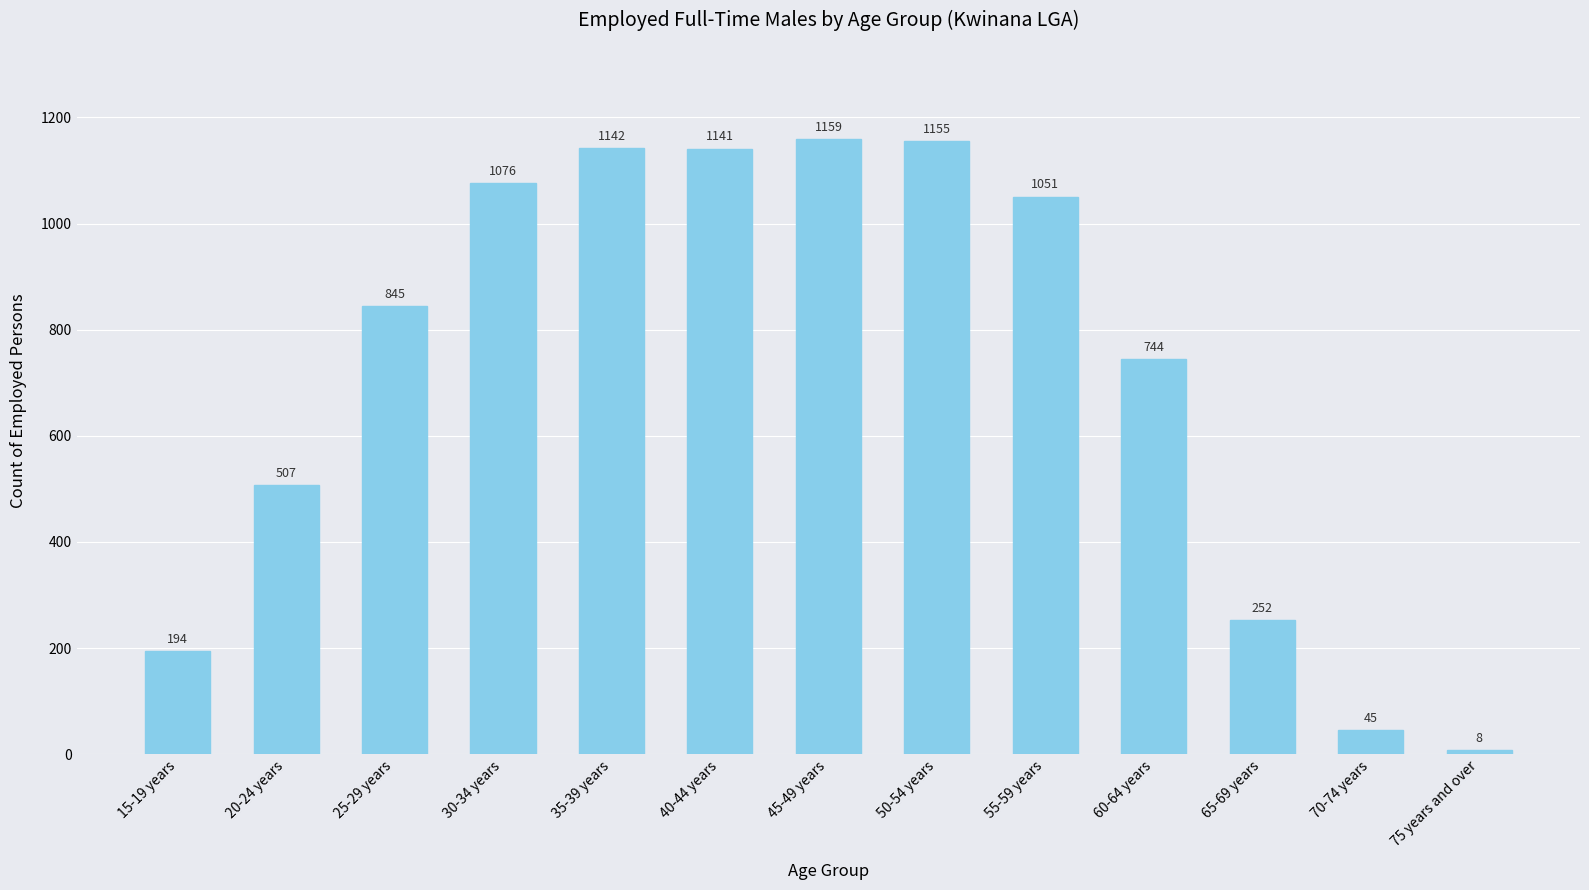

Is it true that the value at 60-64 years is 1072?

False